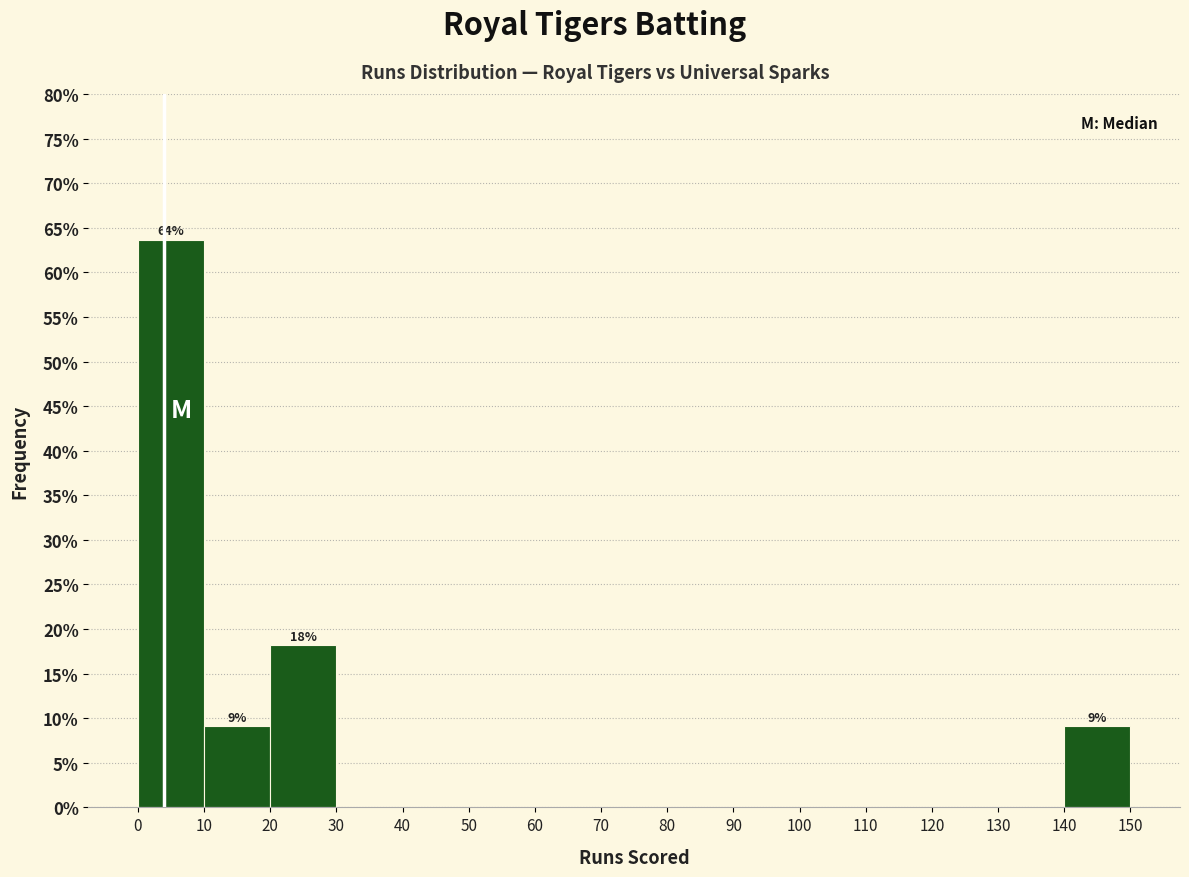

Over which range of the x-axis is the bar tallest?

0 to 10